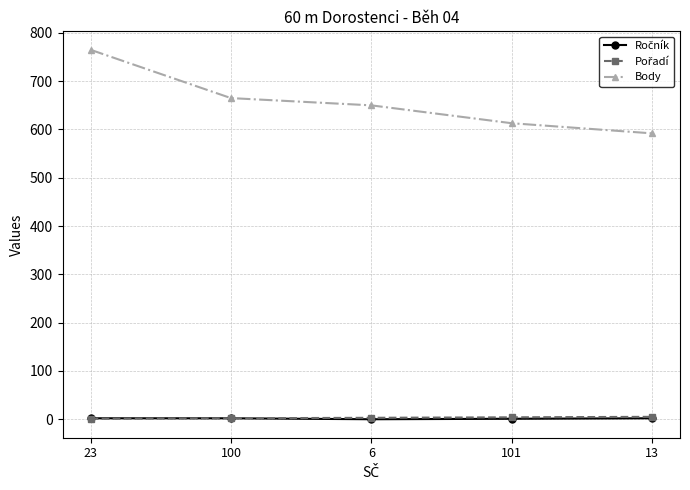

Is this an area chart (filled region under the line)?

No